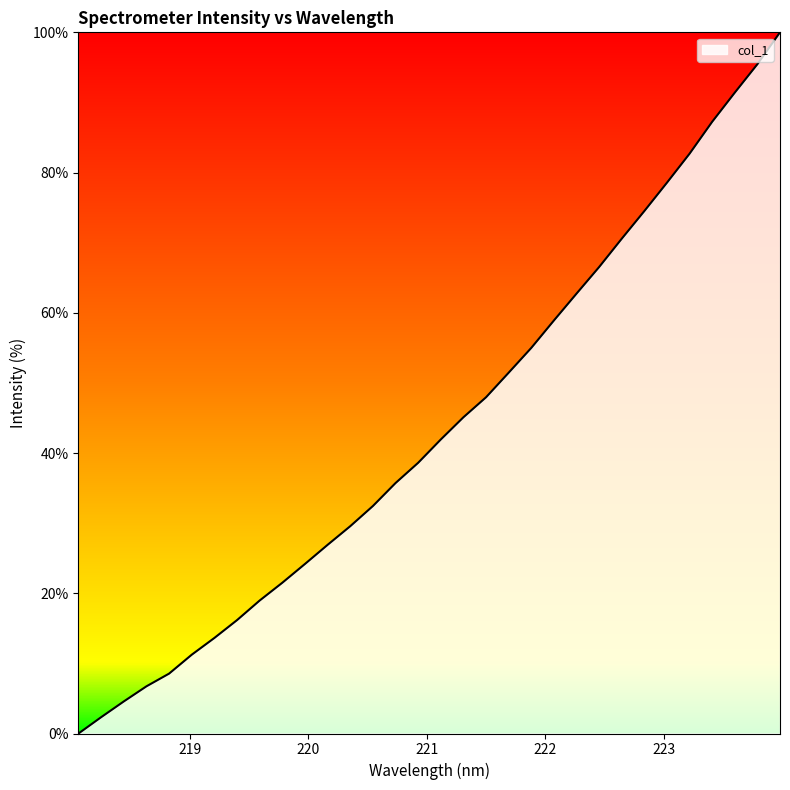

What is the difference between the maximum and minimum values?

100.0